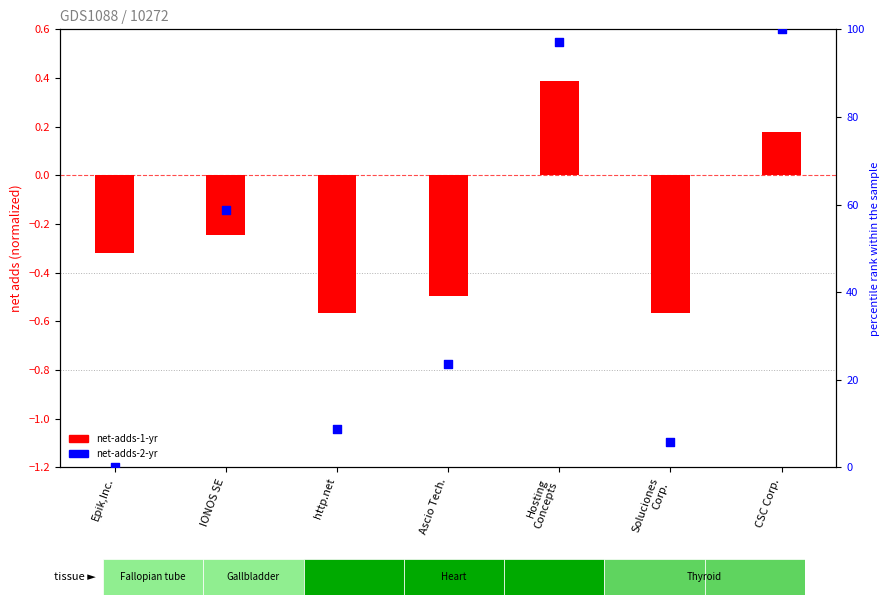

Which series has the widest spread of Y values?

net-adds-2-yr